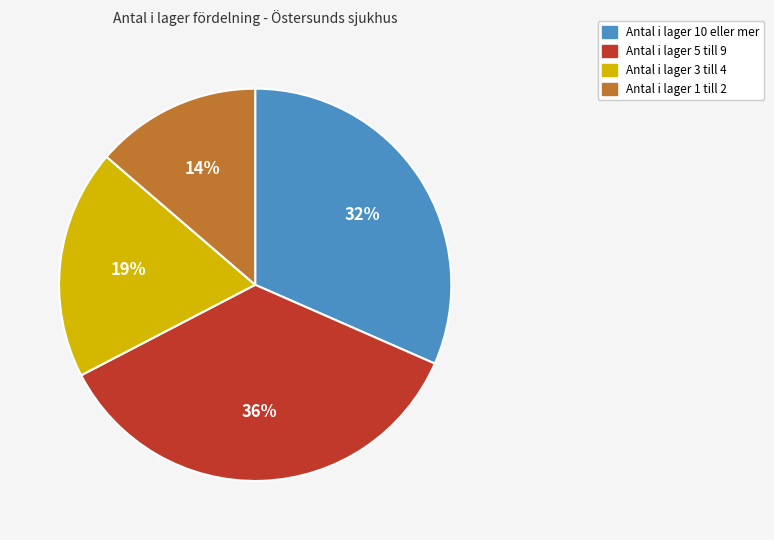

To the nearest percent, what is the average slice percentage?

25%